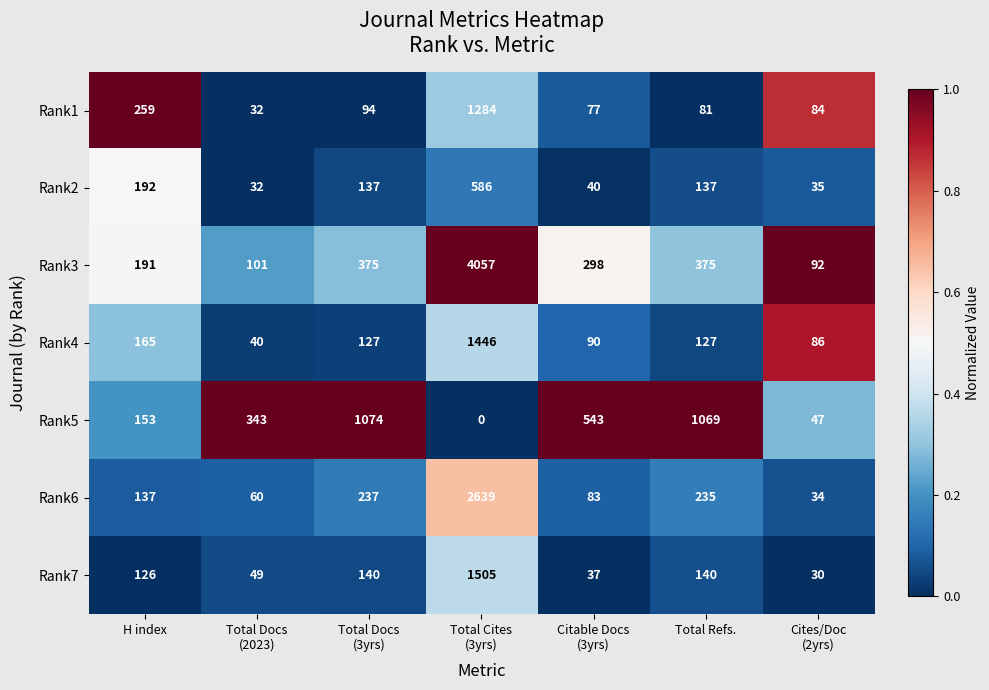

What is the spread (max minus min) of values at Total Refs.?

988